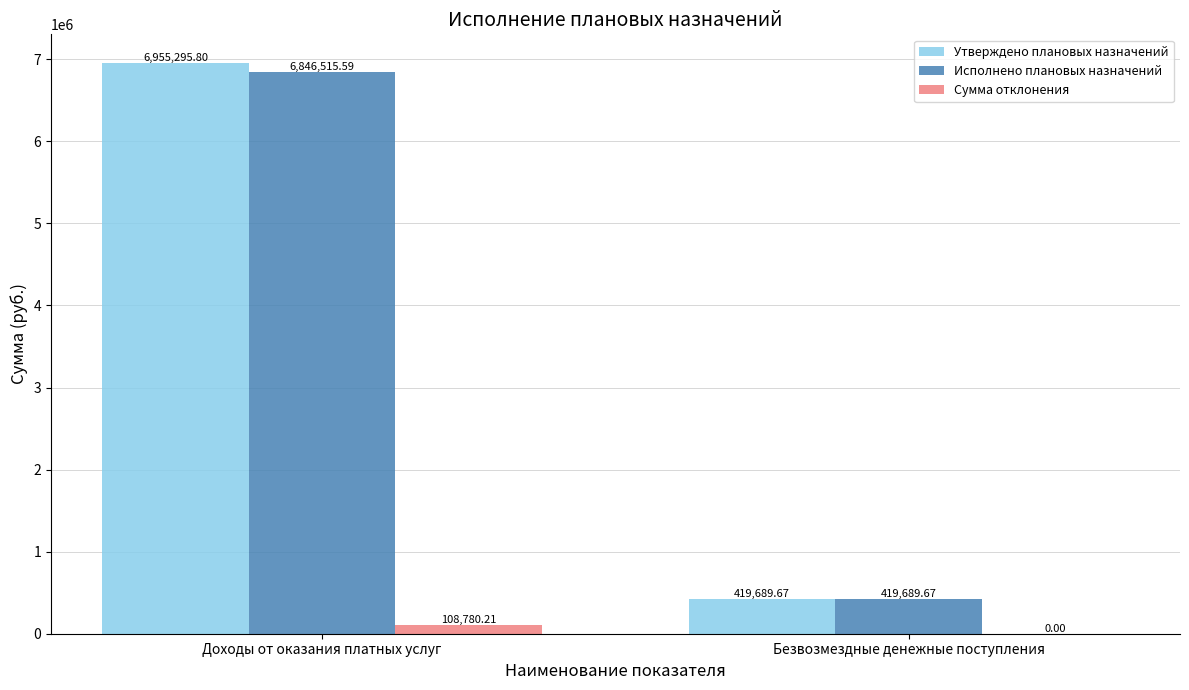

What is the greatest value displayed?

6955295.8